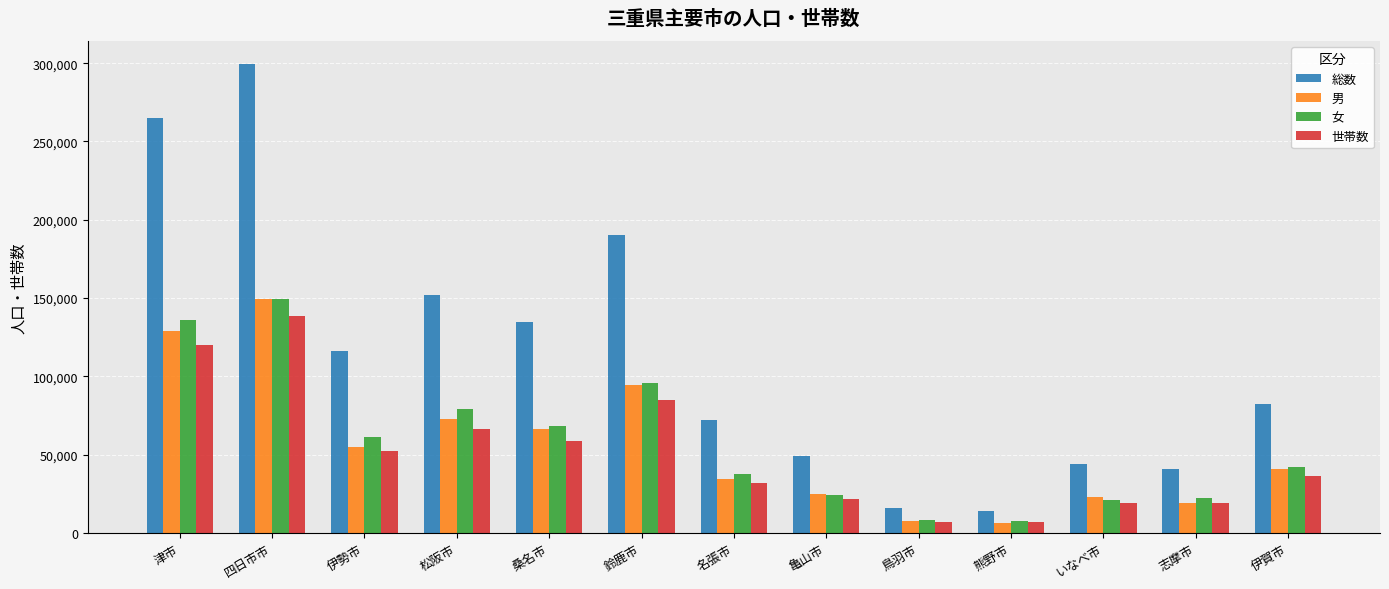

Where is 世帯数 nearest to the value 72749?

松阪市